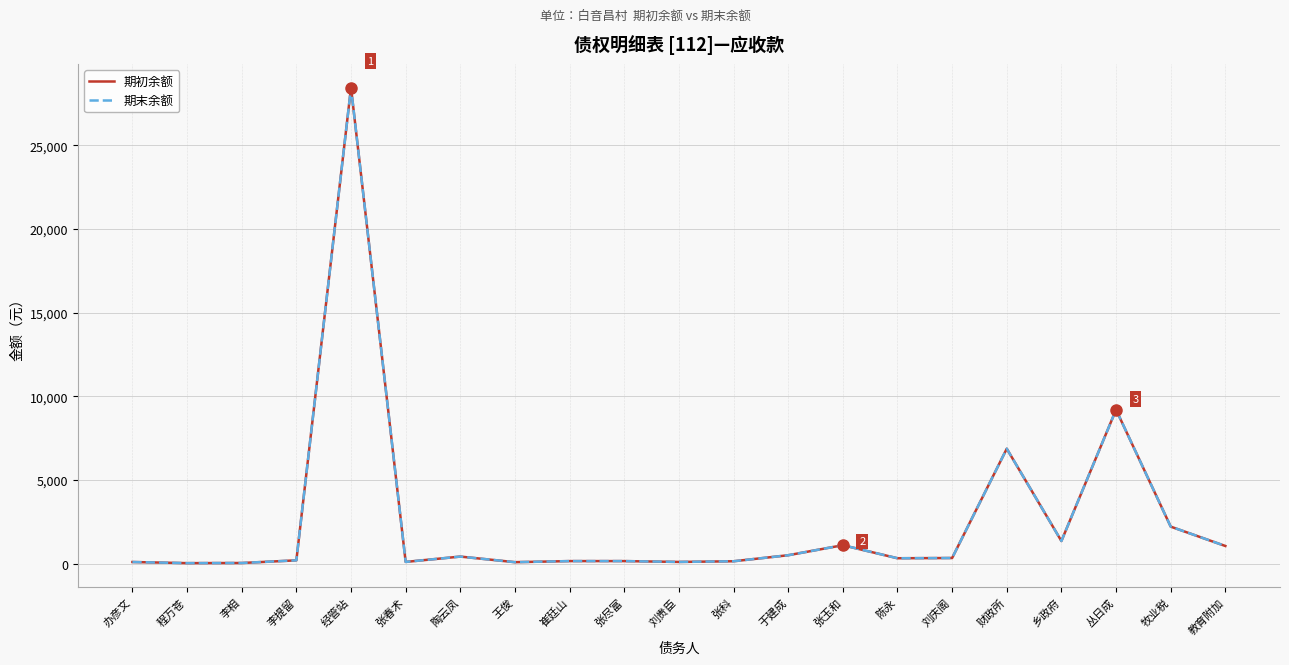

What is the lowest value of the 期末余额 series?

28.0